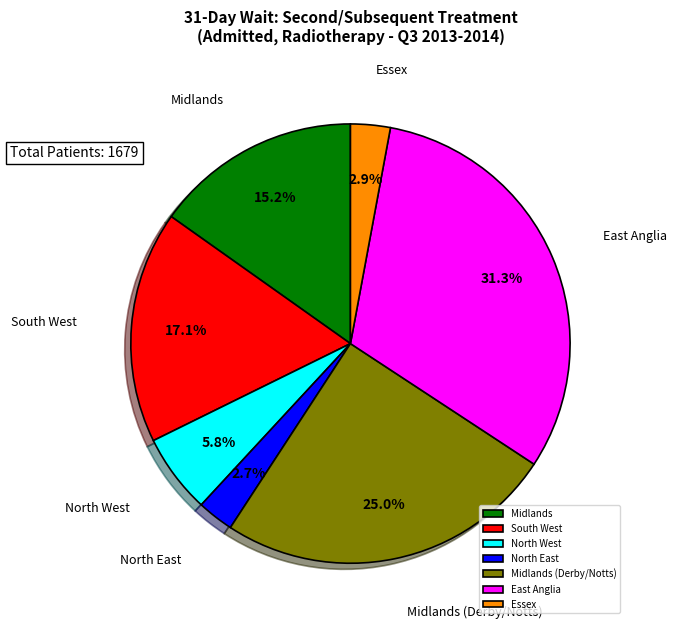

What portion of the pie excludes Midlands?

84.8%